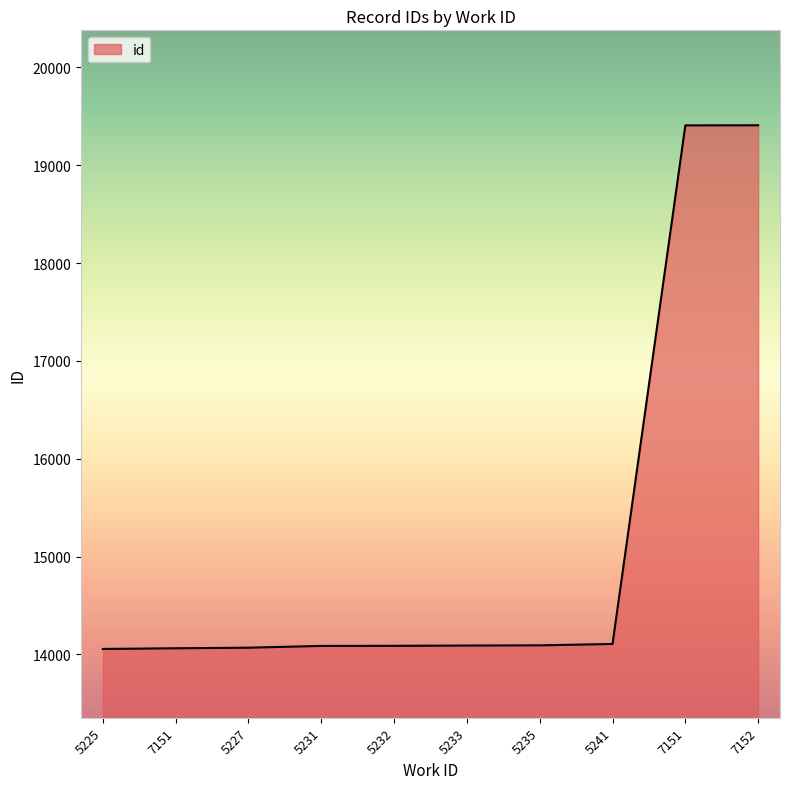

Rank the categories by value from lowest to highest.

5225, 7151, 5227, 5231, 5232, 5233, 5235, 5241, 7151, 7152